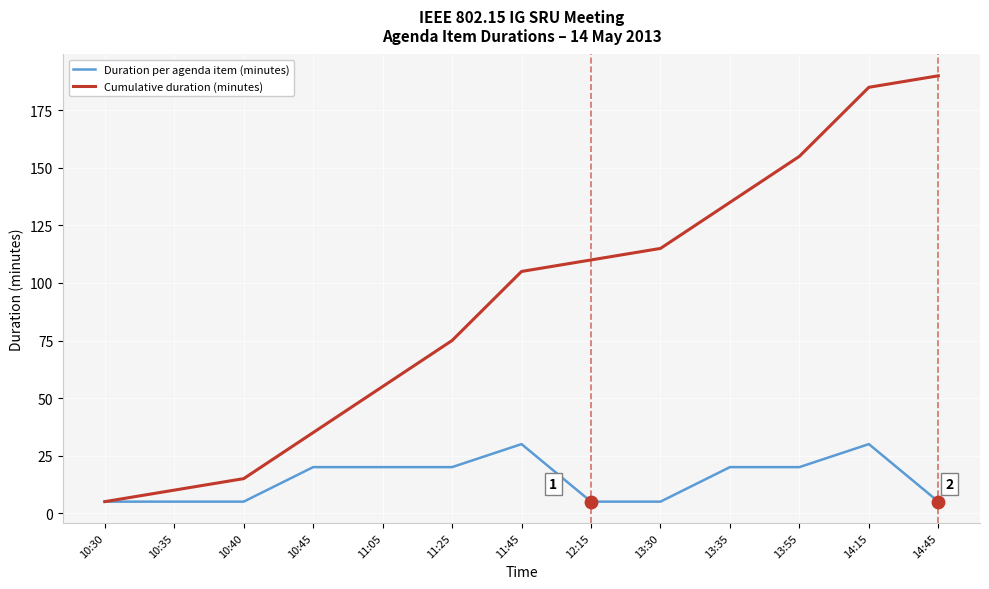

At how many categories does at least one series exceed 95?

7